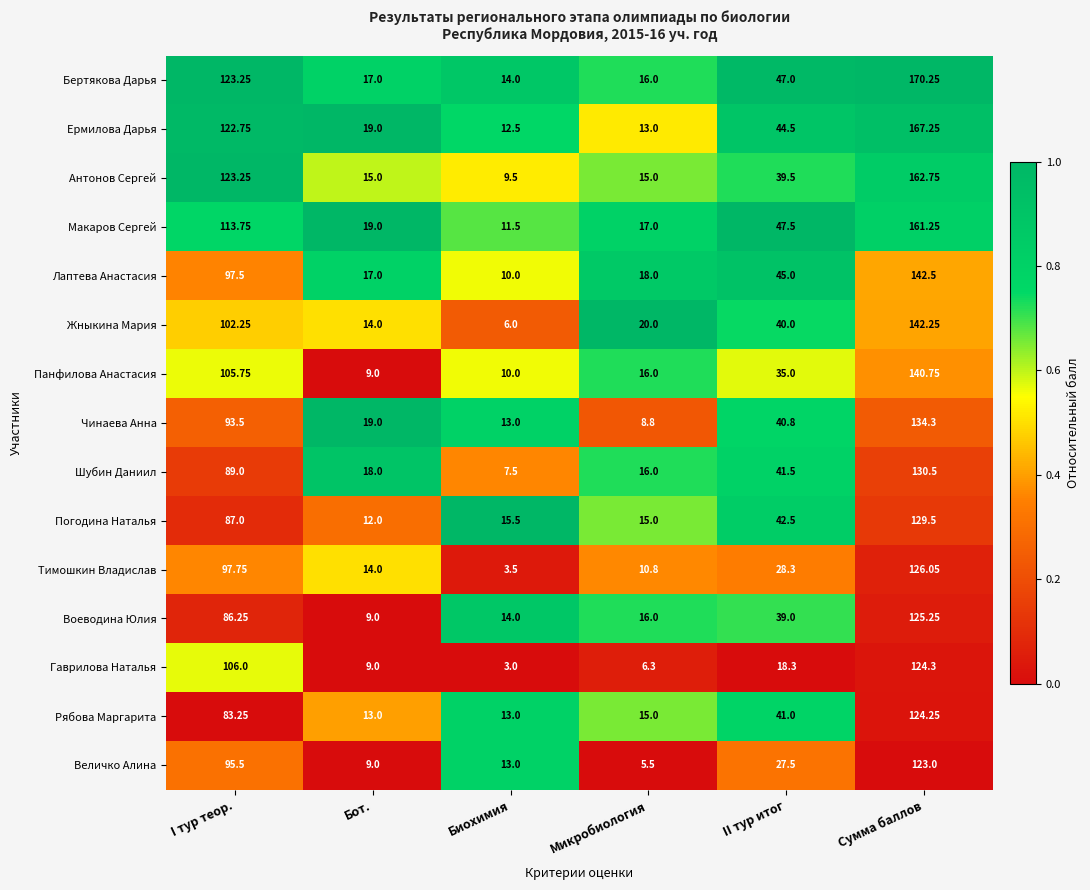

Which series changed the most between I тур теор. and Биохимия?

Антонов Сергей